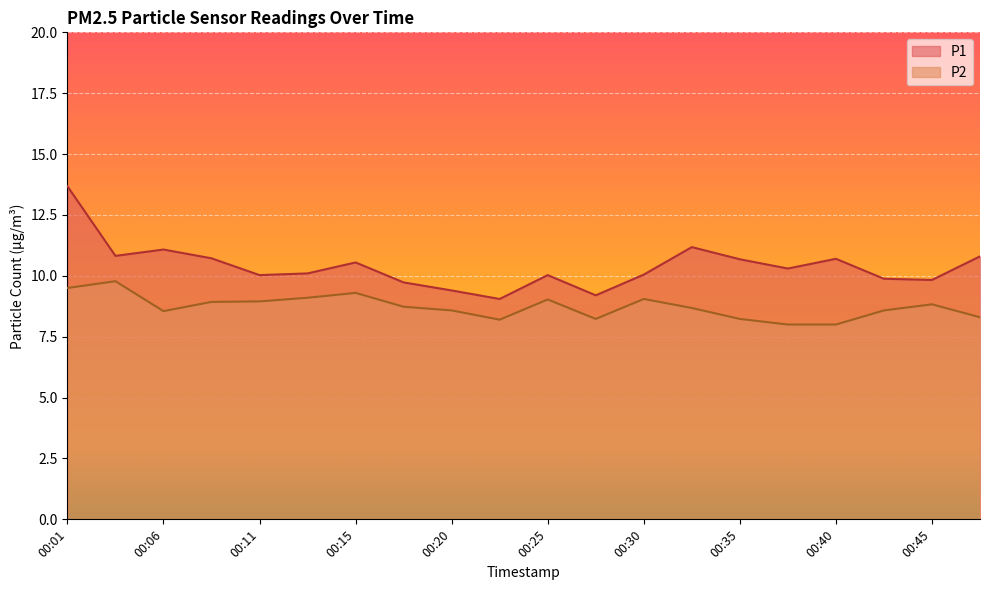

Is it true that P2 equals 8.0 at 00:40?

True